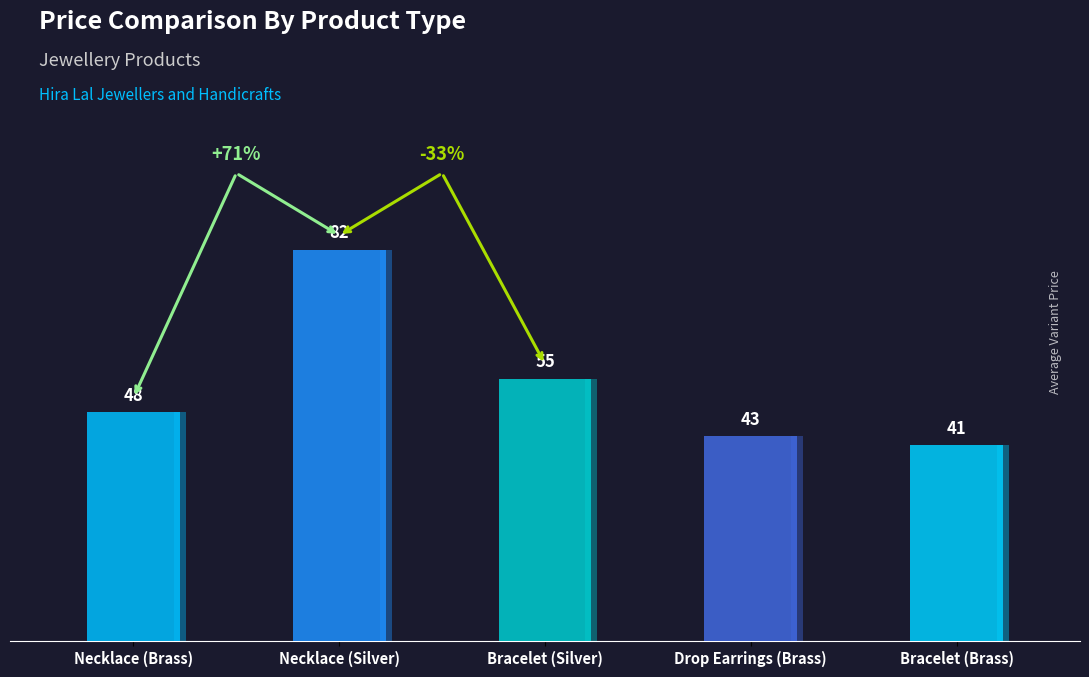

How many values exceed 48?

2